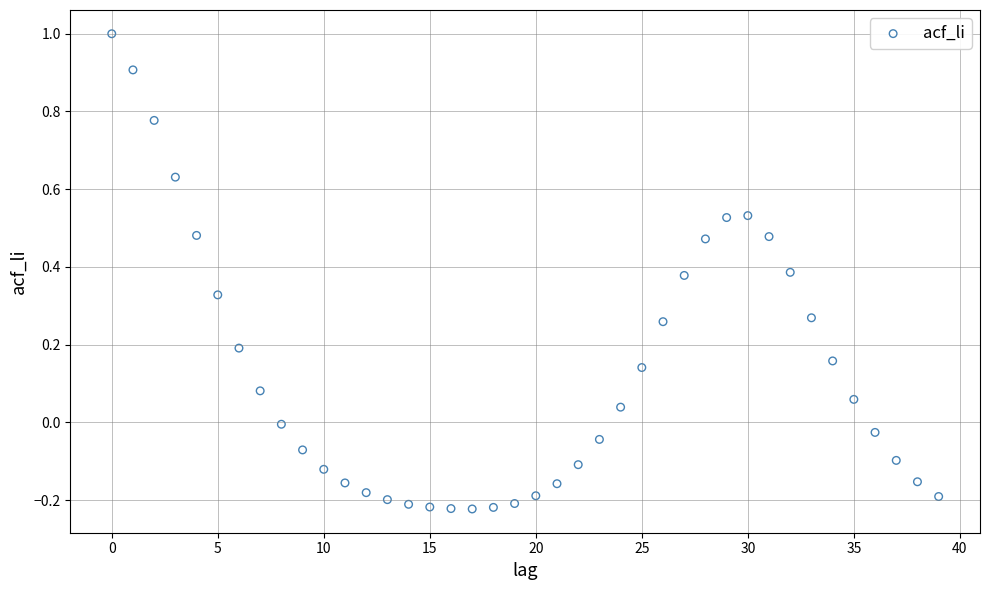

What is the range of Y values (max minus min)?

1.2